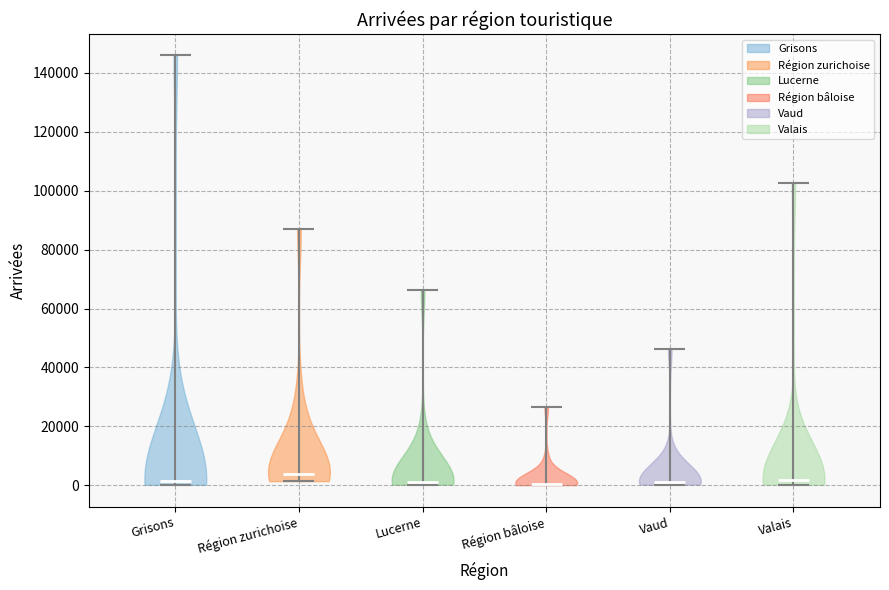

Reading left to right, read every violin against the y-axis: where its median line is, and the lowest and highest points it reaches. The values are not printed on the chart, so give them approximately, as read against the axis.

Grisons: median line 2000, lowest point 0, highest point 146000
Région zurichoise: median line 4000, lowest point 2000, highest point 88000
Lucerne: median line 2000, lowest point 0, highest point 66000
Région bâloise: median line 0, lowest point 0, highest point 26000
Vaud: median line 0, lowest point 0, highest point 46000
Valais: median line 2000, lowest point 0, highest point 102000